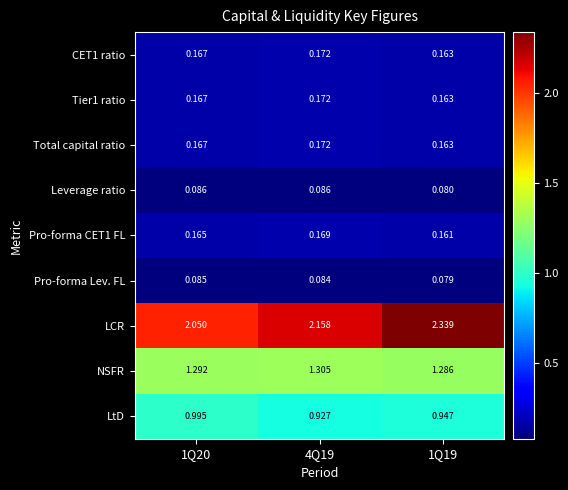

Which series has the largest total across all categories?

LCR